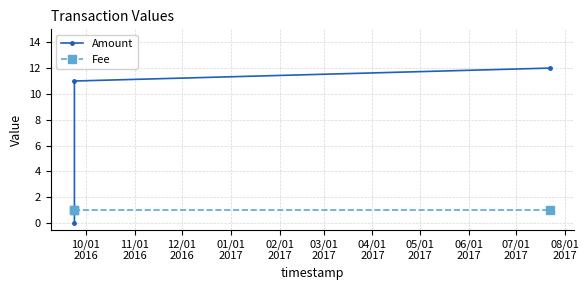

Which series has the largest range (max minus min)?

Amount